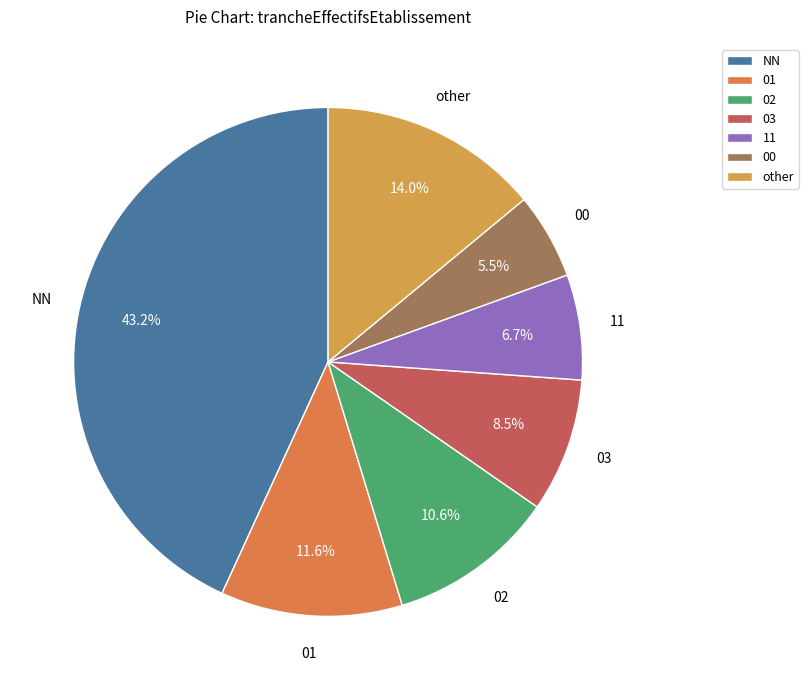

To the nearest percent, what is the combined percentage of 02 and NN?

54%